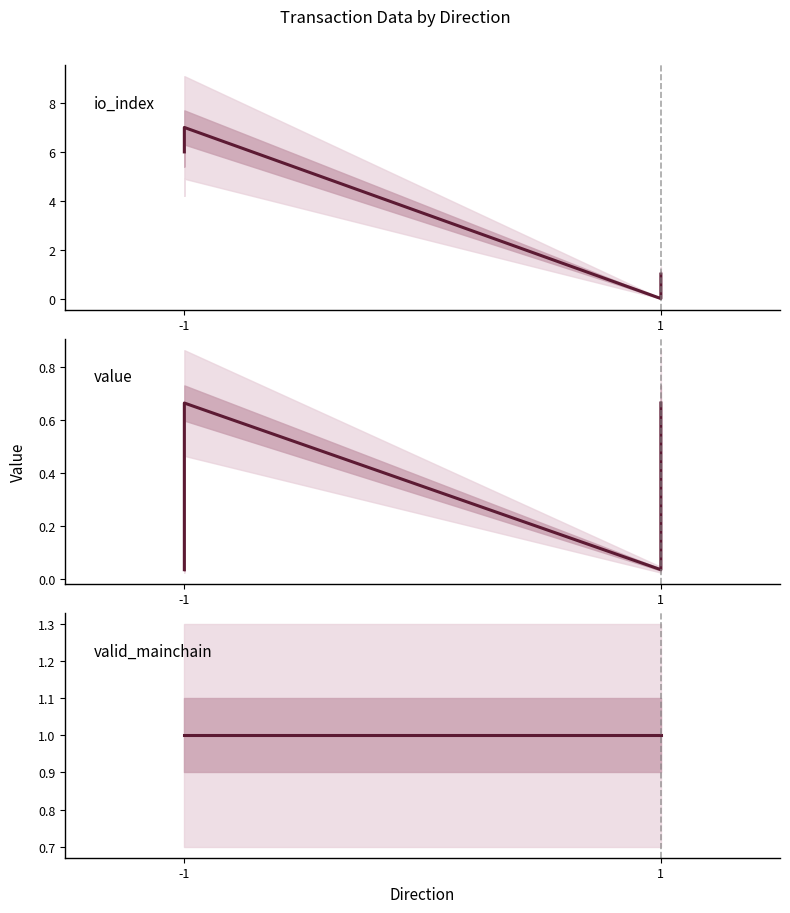

What is the average value of the valid_mainchain series?

1.0